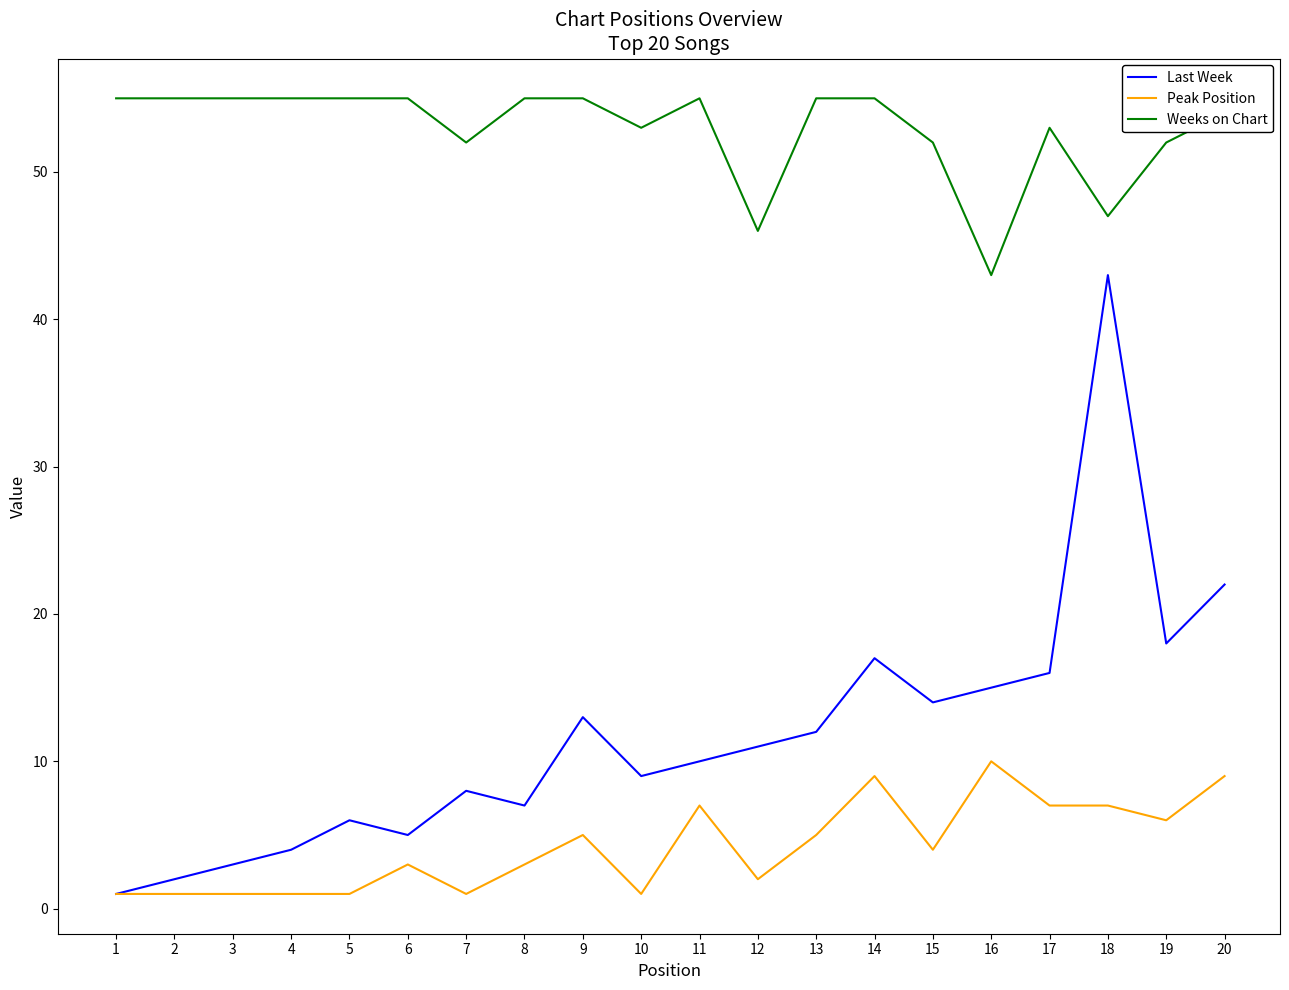

The Last Week series shows 10 at 11. True or false?

True